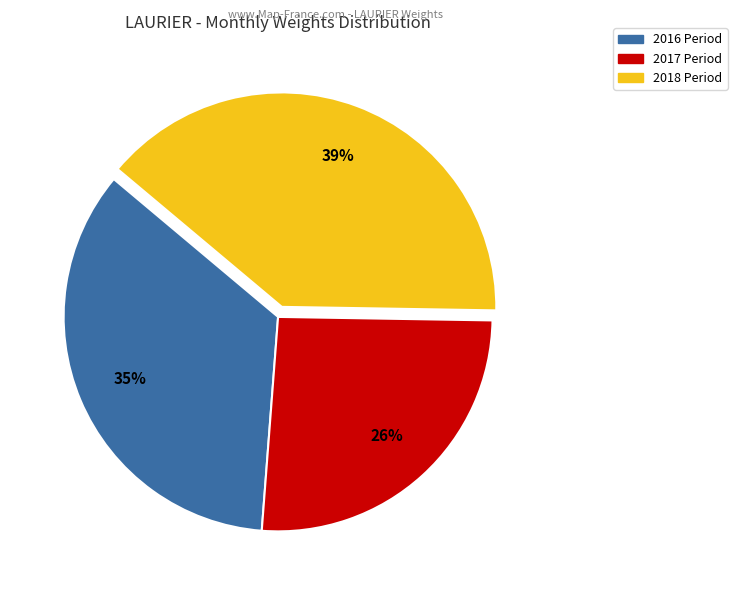

Does any single category account for the majority?

No